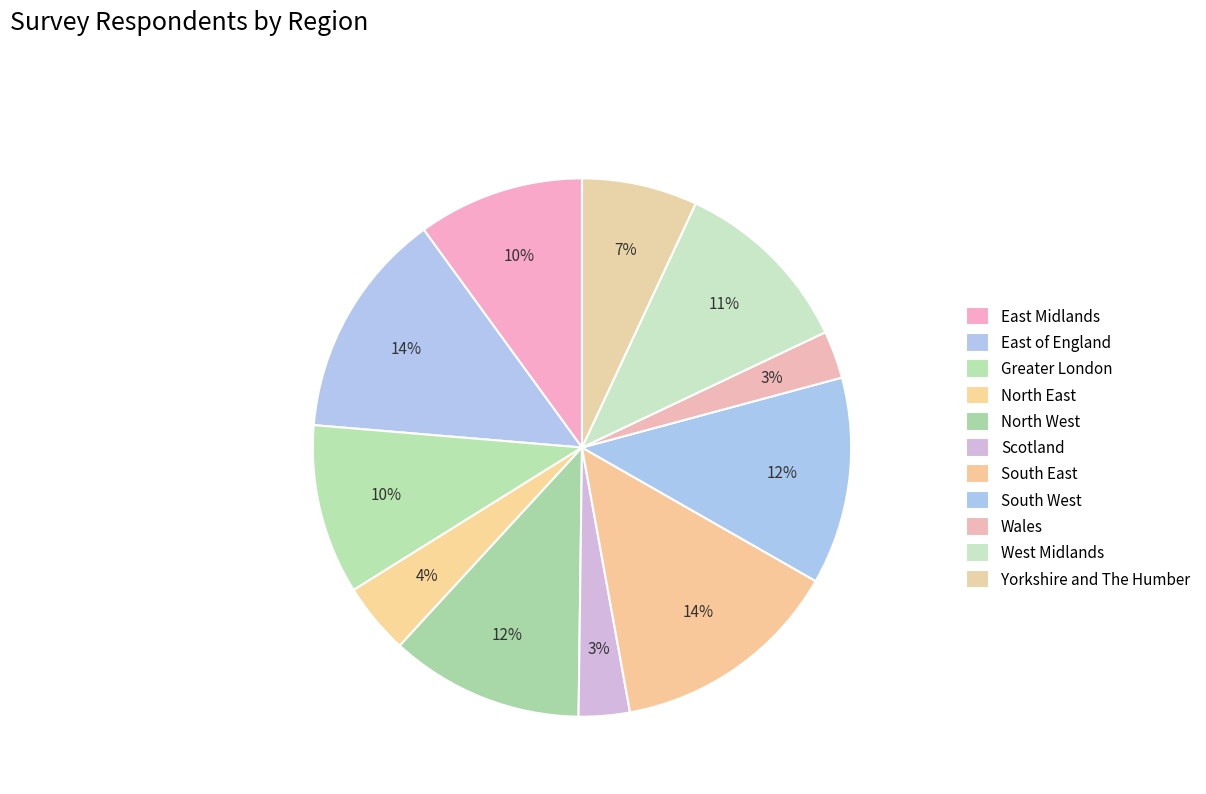

Count the number of slices in the pie.

11